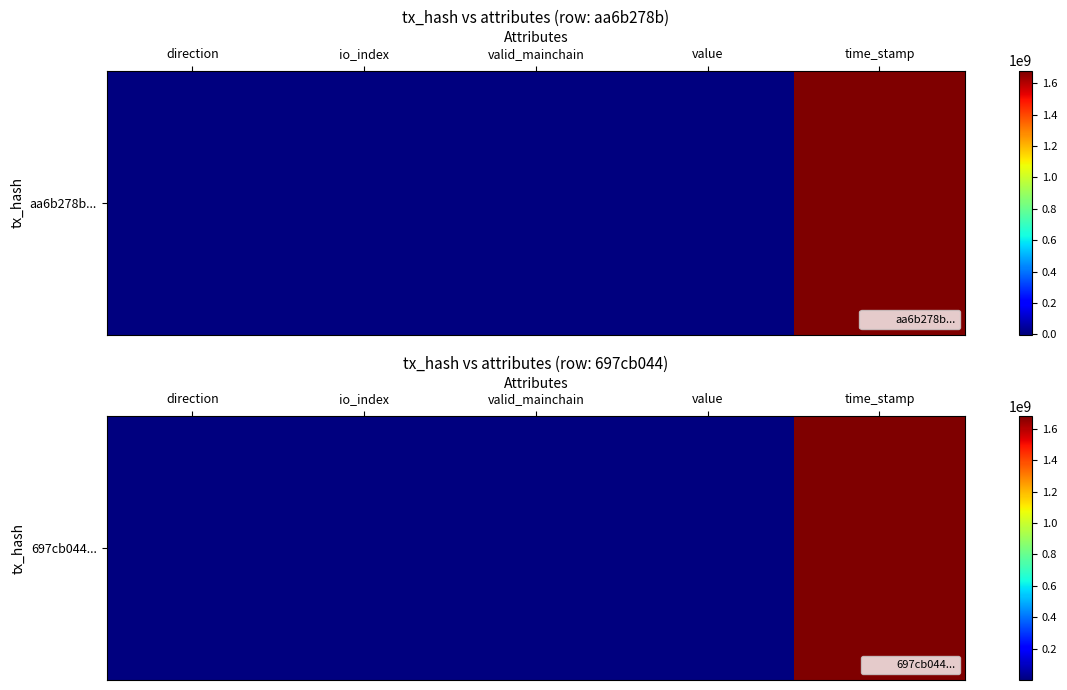

The value at time_stamp is 1679953841.0. True or false?

True